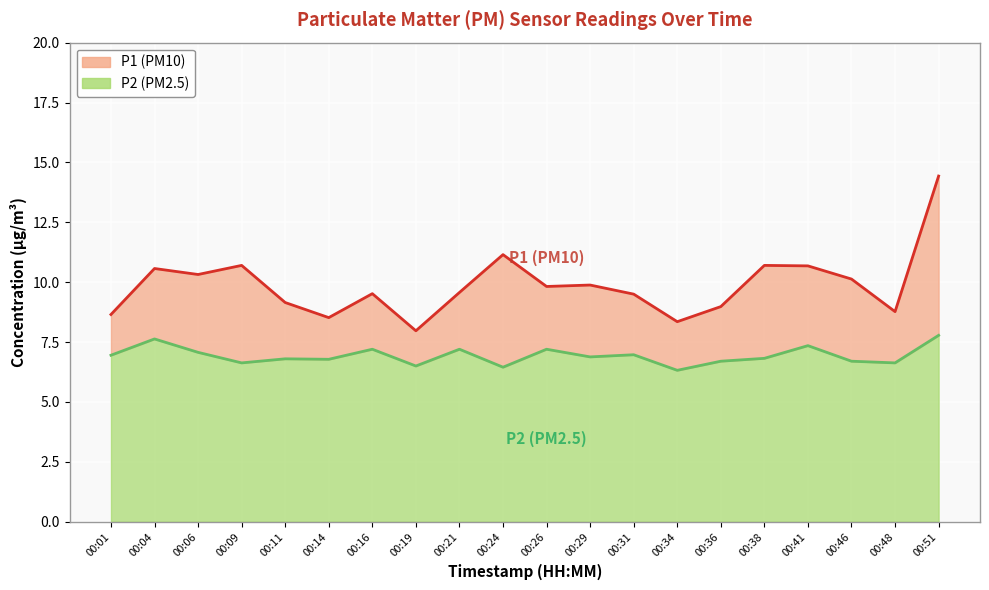

What is the difference between the maximum and minimum values in the P2 series?

1.5